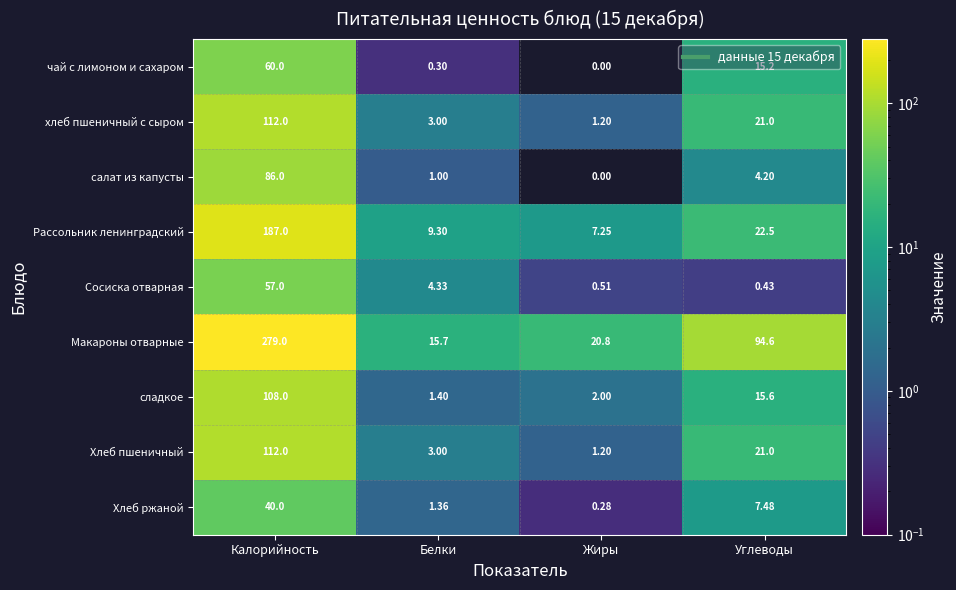

What is the total value across all series at Углеводы?

202.0